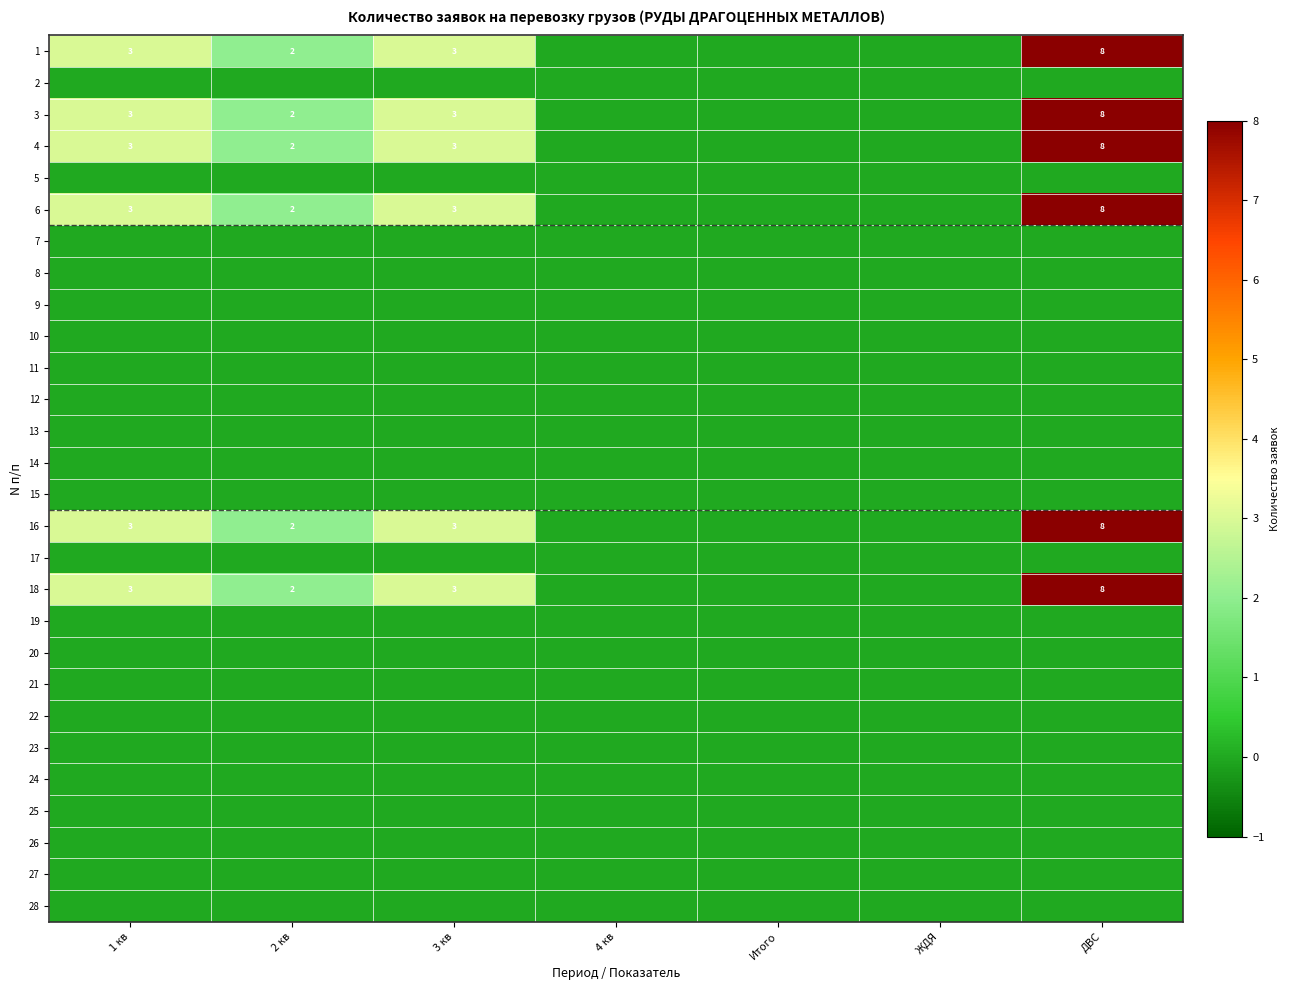

The value of 16 at 3 кв is 1. True or false?

False